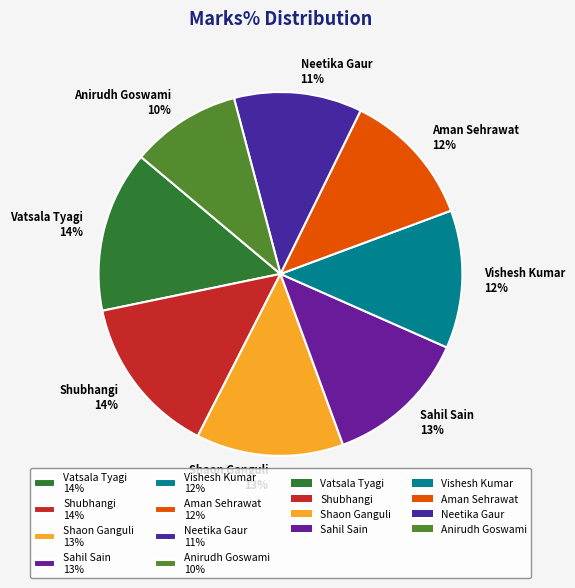

Is Vatsala Tyagi the majority of the pie?

No